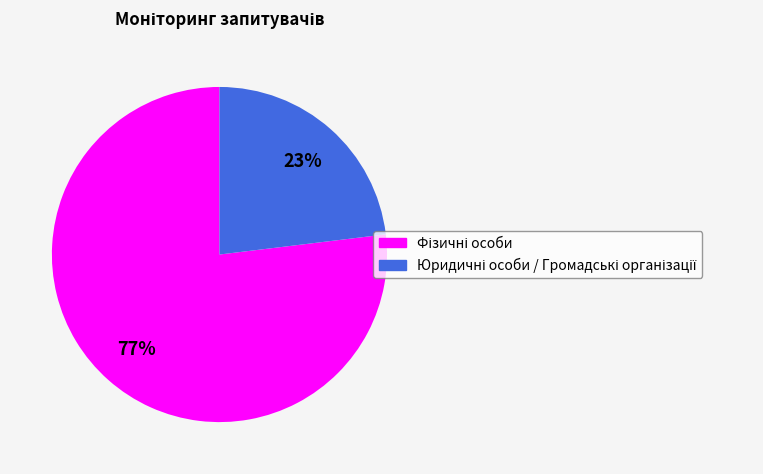

Is there a majority slice in this chart?

Yes